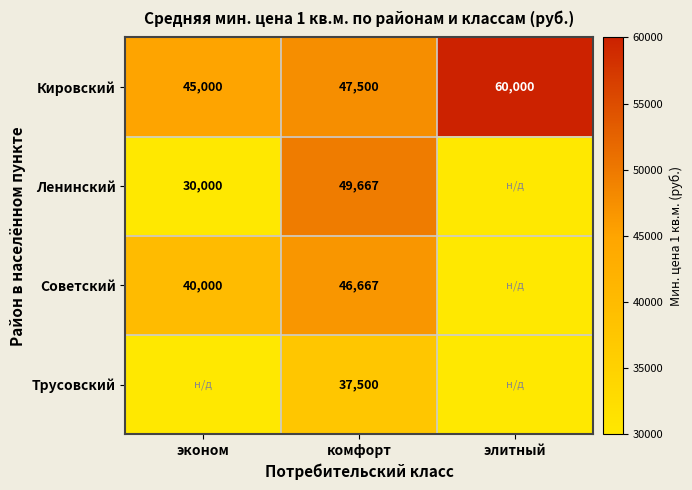

What is the difference between the second highest and minimum values in the Кировский series?

2500